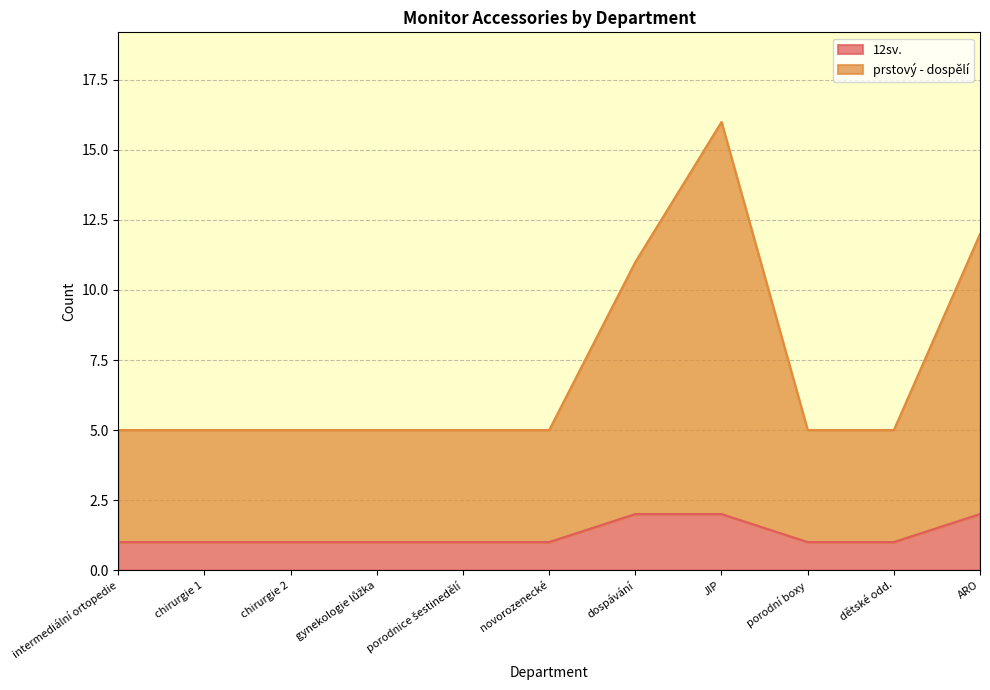

How many lines are shown in the chart?

2